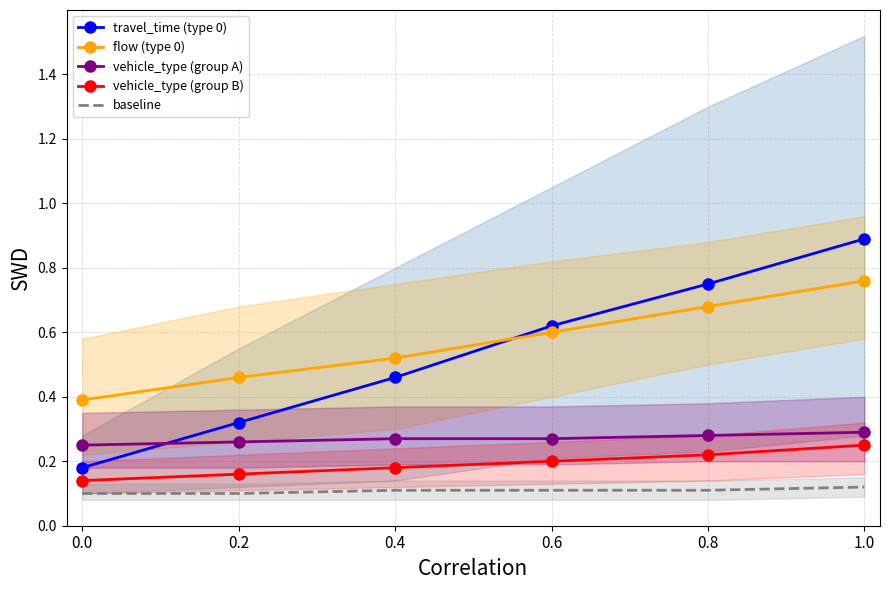

What is the greatest value displayed?

0.9